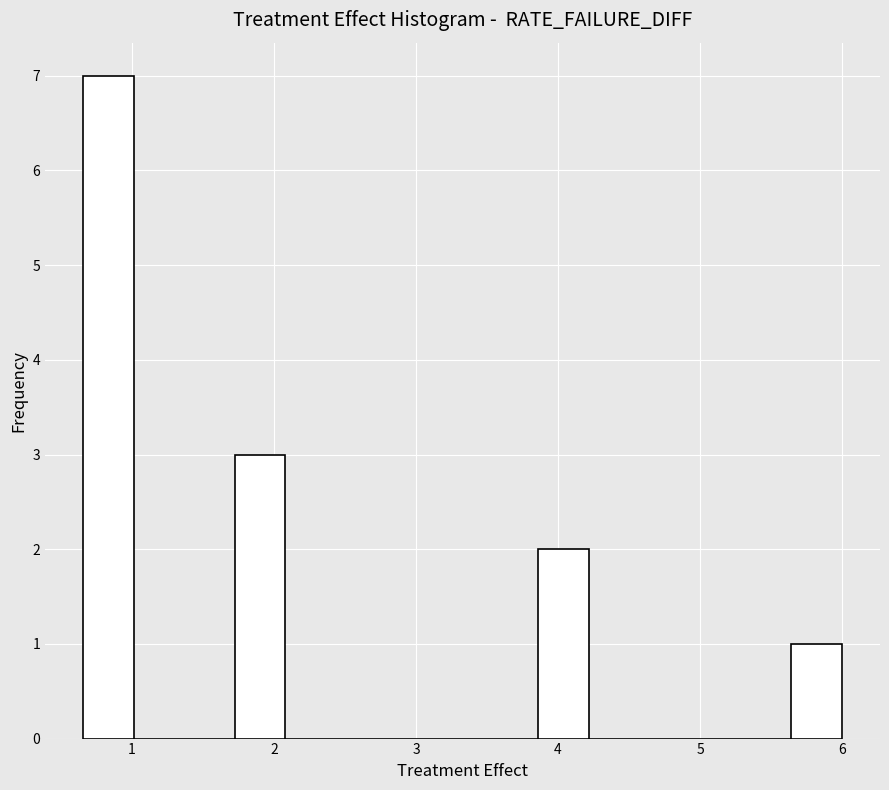

Read against the x-axis, roughly where is the centre of the tallest bar?

0.8